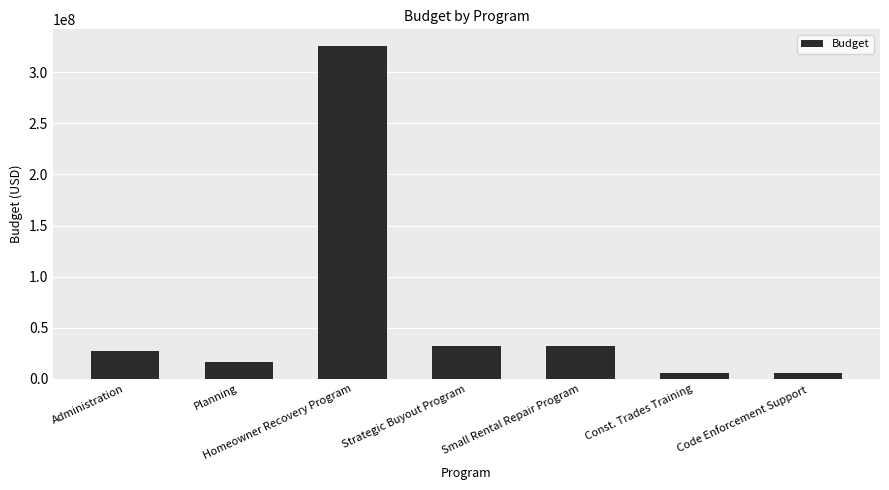

What is the sum of the values at Administration and Planning?

43411520.0